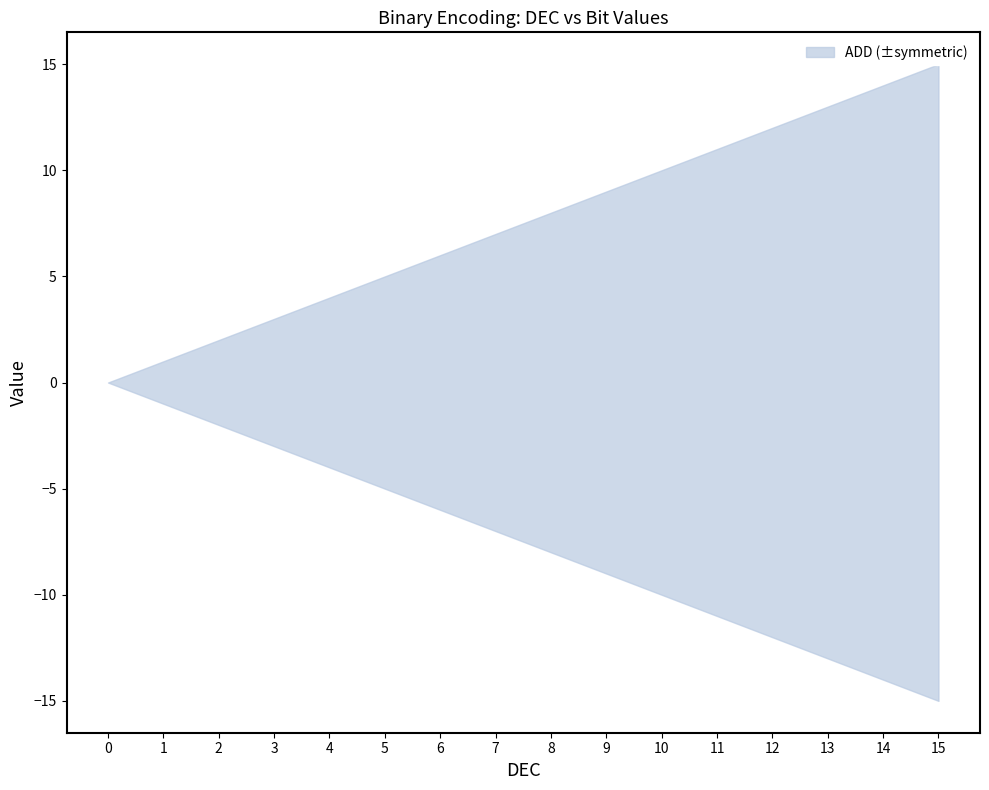

The value of A at 6 is 0. True or false?

False